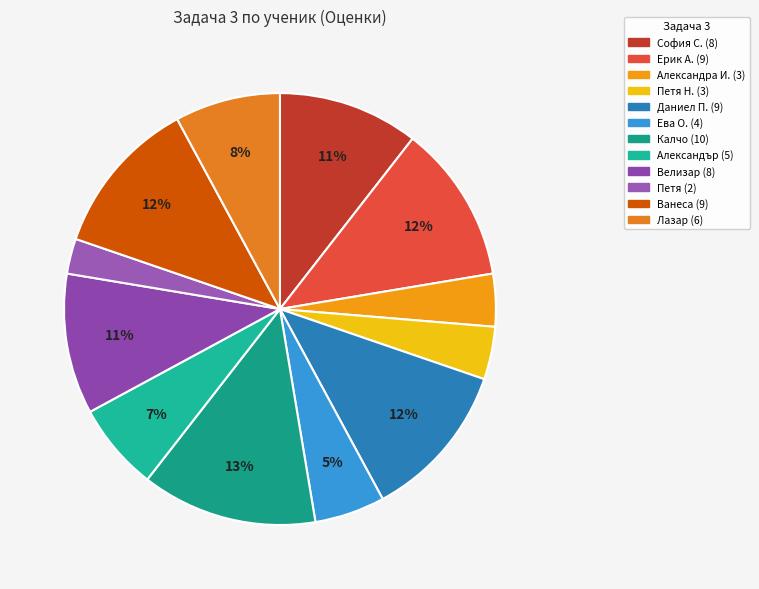

How many segments does this pie chart have?

12